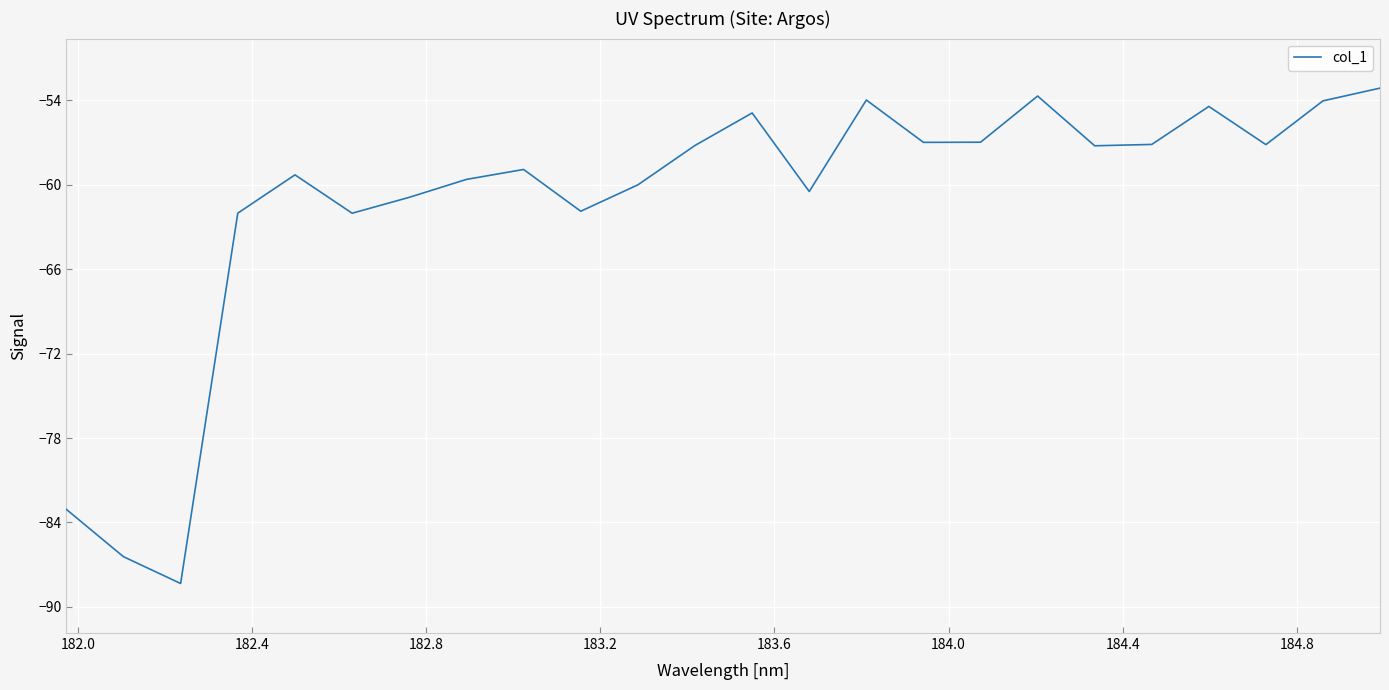

What is the difference between the second highest and minimum values?

34.7